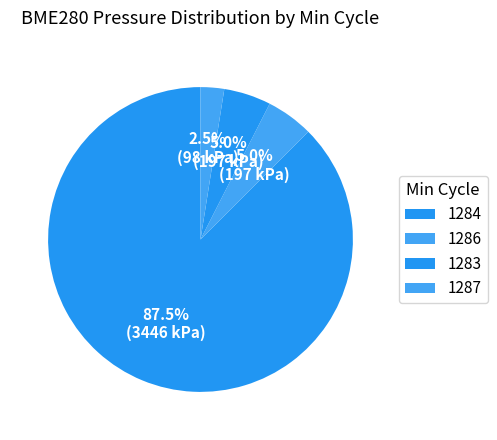

Count the number of slices in the pie.

4